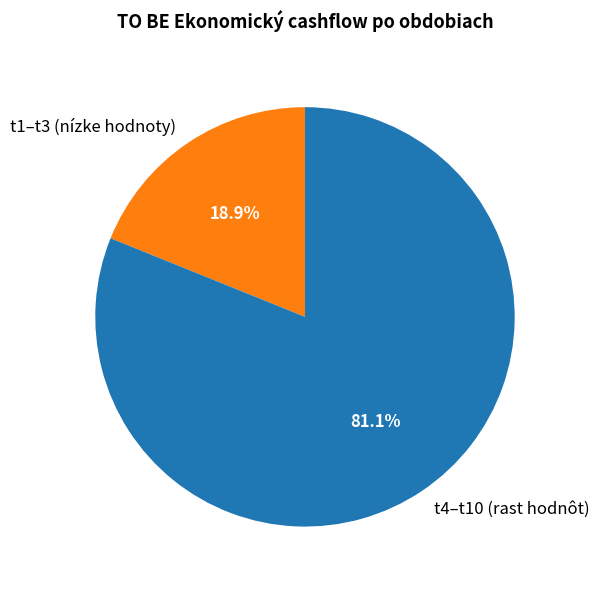

How many slices are in this pie chart?

2